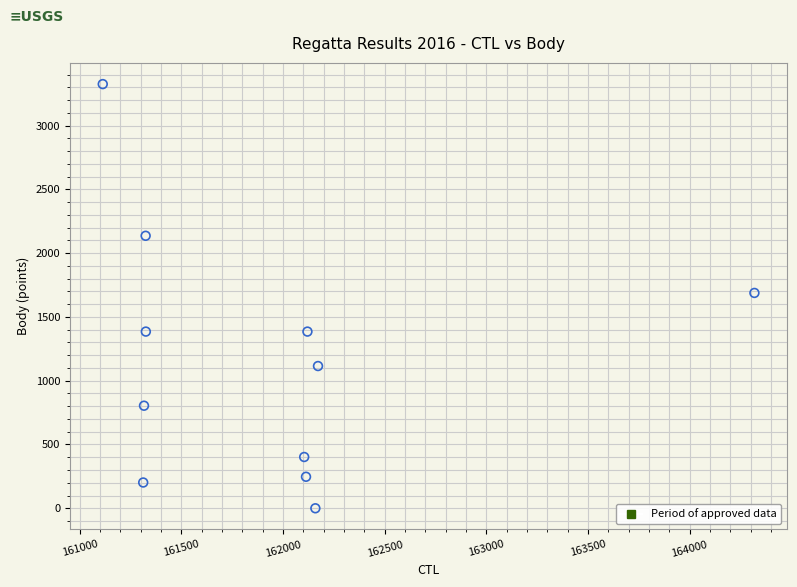

What is the average X value?

161943